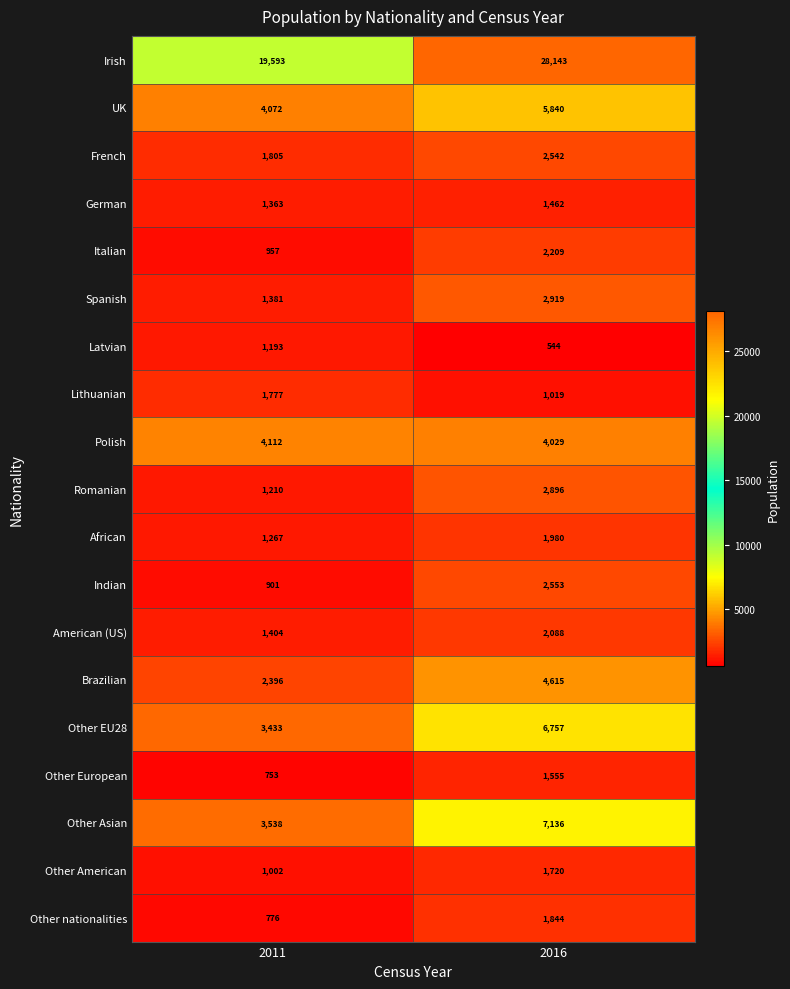

At which label is Latvian closest to 868?

2016